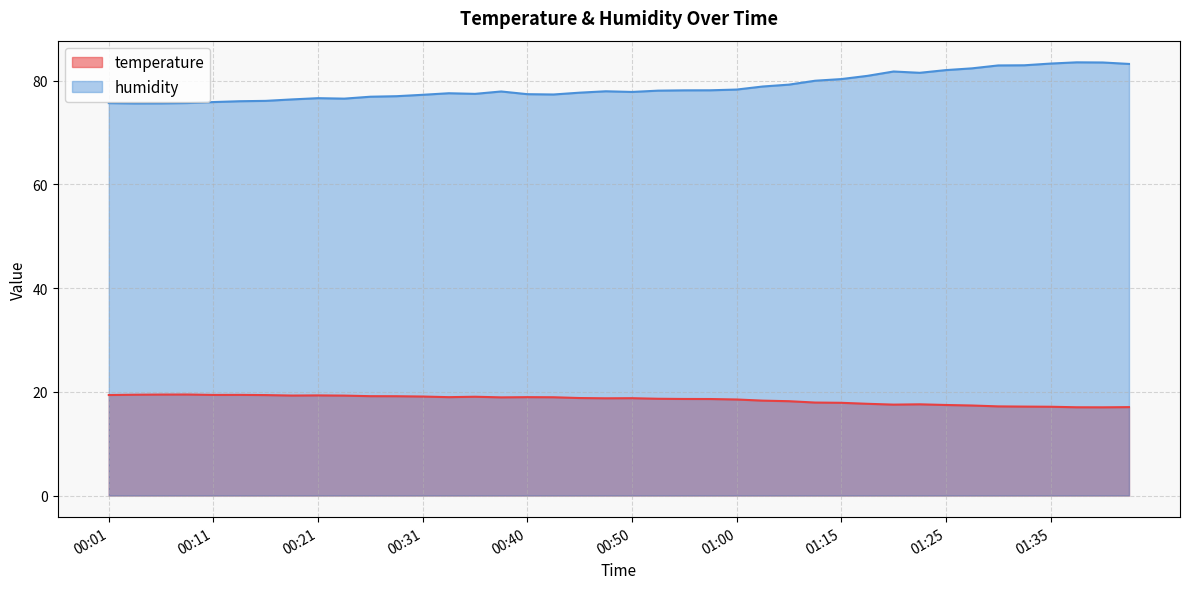

What are all the series names shown in the legend?

temperature, humidity